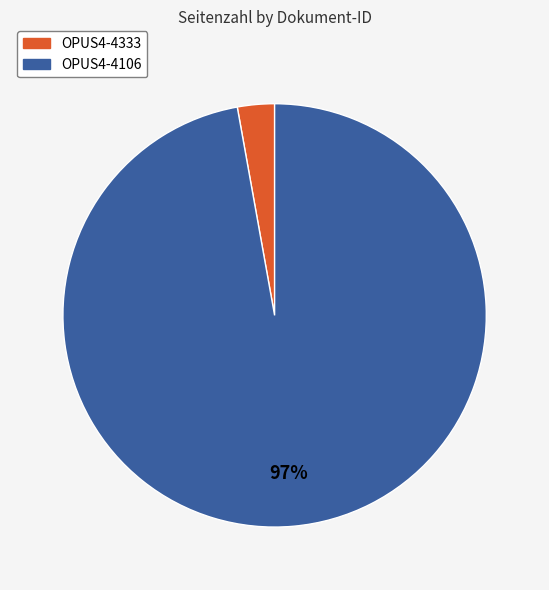

What is the majority slice?

OPUS4-4106